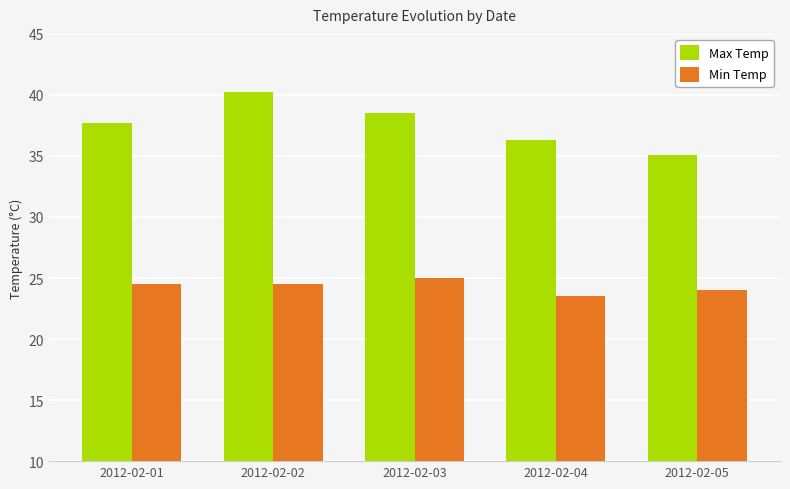

Reading left to right, list all the values displayed in this chart.

Max Temp: 2012-02-01=37.7	2012-02-02=40.2	2012-02-03=38.5	2012-02-04=36.3	2012-02-05=35.1
Min Temp: 2012-02-01=24.5	2012-02-02=24.5	2012-02-03=25.0	2012-02-04=23.5	2012-02-05=24.0